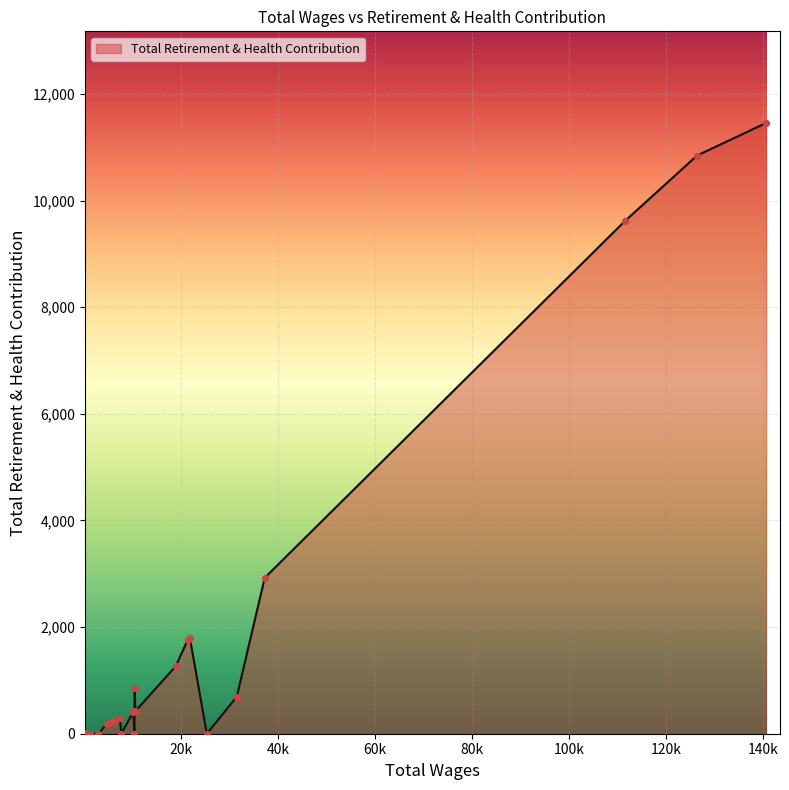

What is the difference between the maximum and minimum values?

11457